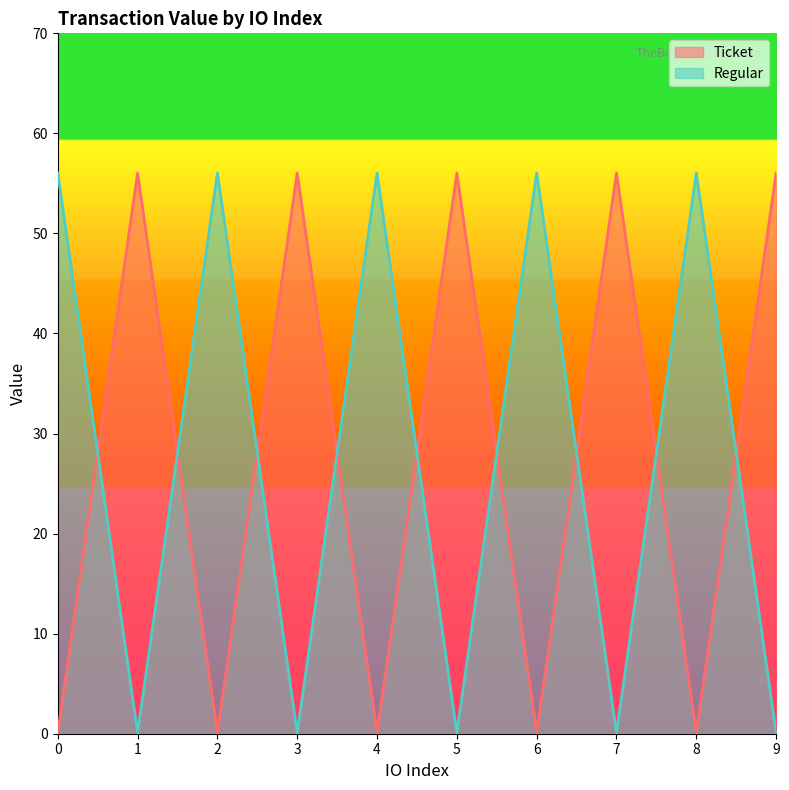

True or false: Regular has a value of 0.1 at 9.

True